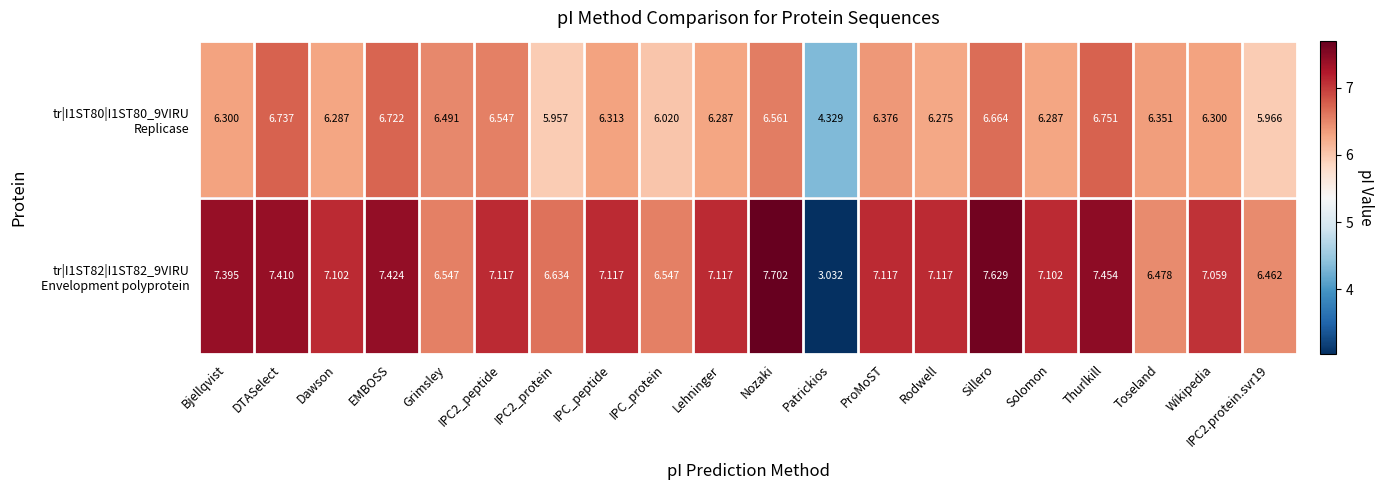

How many data points does each series have?

20